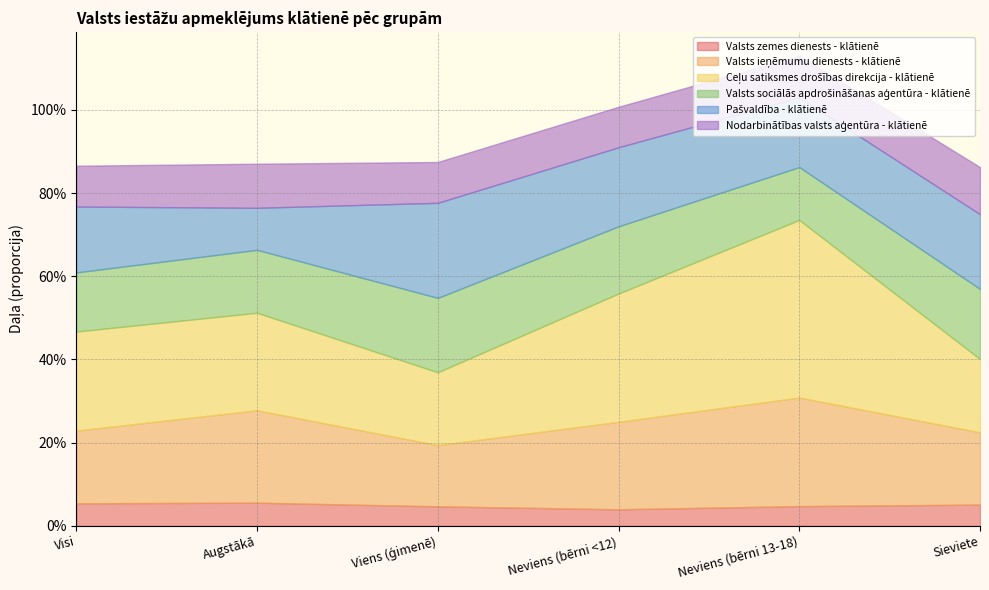

List the series in order of their peak value, lowest first.

Valsts zemes dienests - klātienē, Nodarbinātības valsts aģentūra - klātienē, Valsts sociālās apdrošināšanas aģentūra - klātienē, Pašvaldība - klātienē, Valsts ieņēmumu dienests - klātienē, Ceļu satiksmes drošības direkcija - klātienē